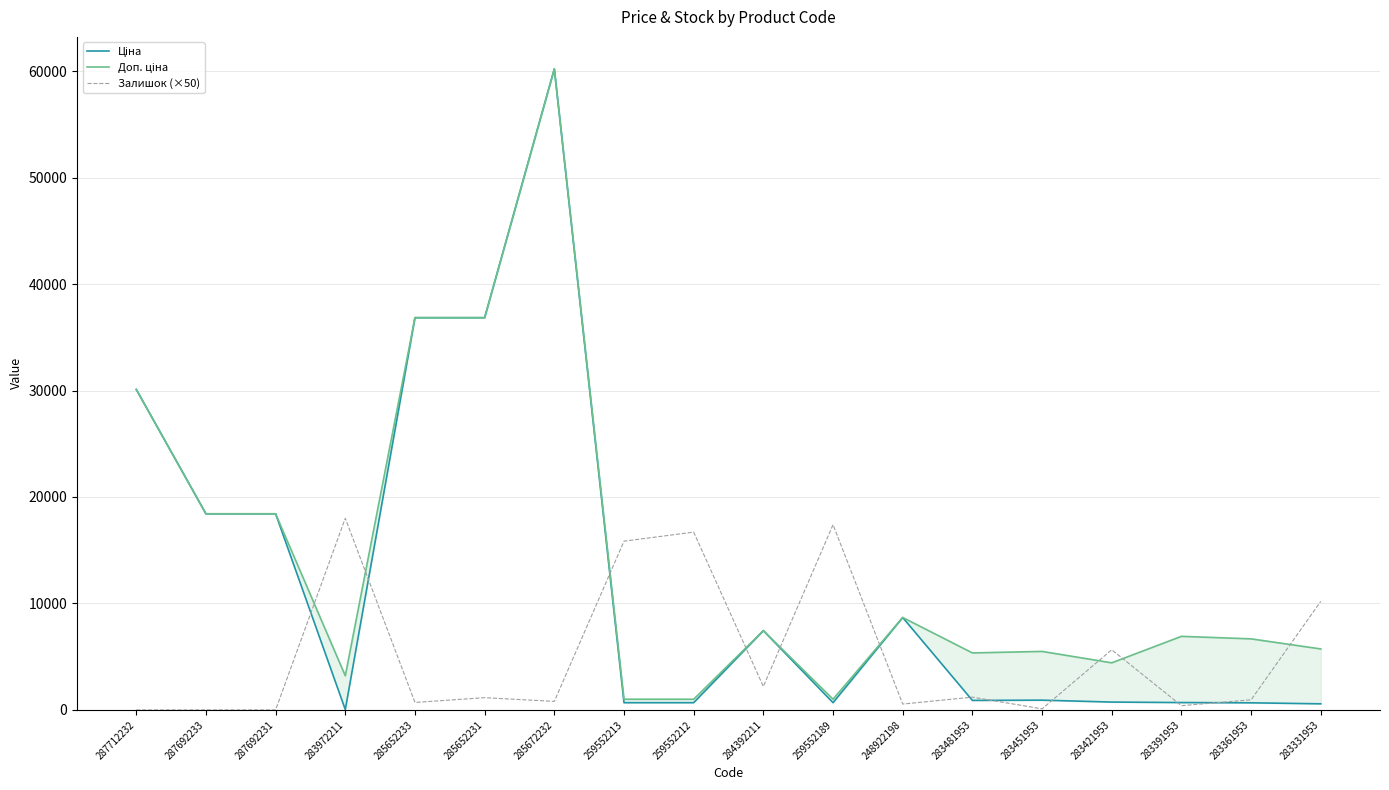

True or false: Ціна has a value of 44.1 at 283972211.

False